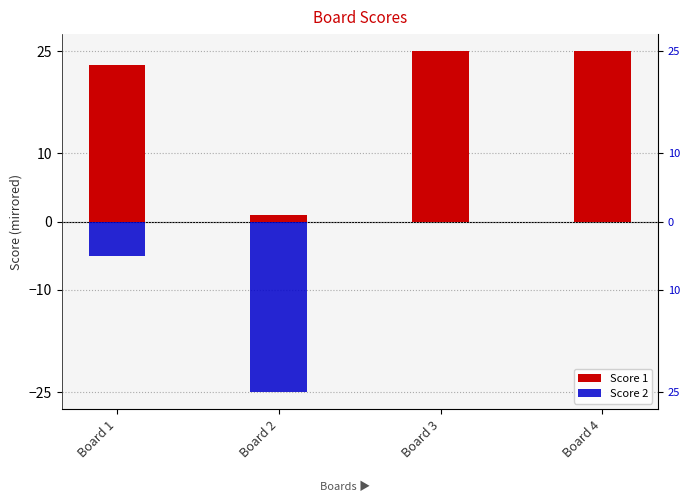

Rank the series by their maximum value, from lowest to highest.

Score 2, Score 1